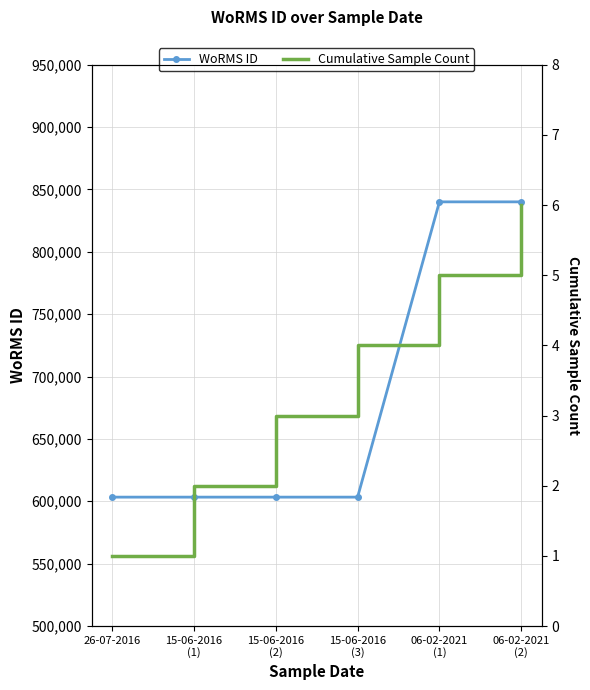

Reading left to right, list all the values displayed in this chart.

WoRMS ID: 603334	603334	603334	603334	840029	840029
Cumulative Sample Count: 1	2	3	4	5	6